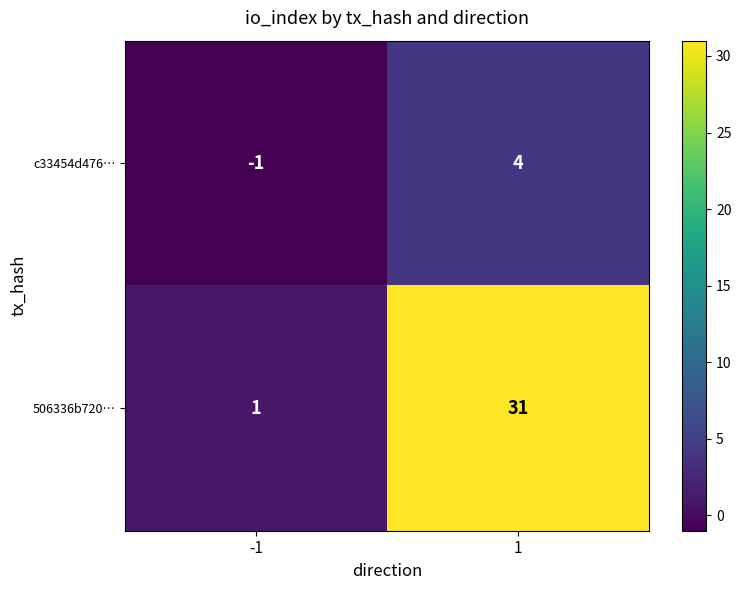

Which series has the widest spread of values?

506336b720…